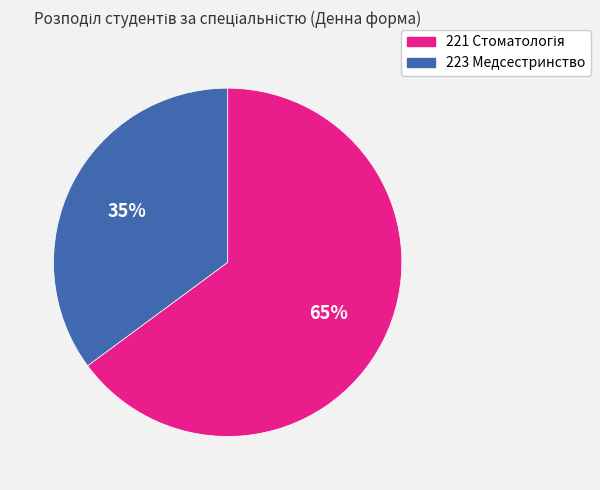

Is it true that 223 Медсестринство is 35% of the pie?

True